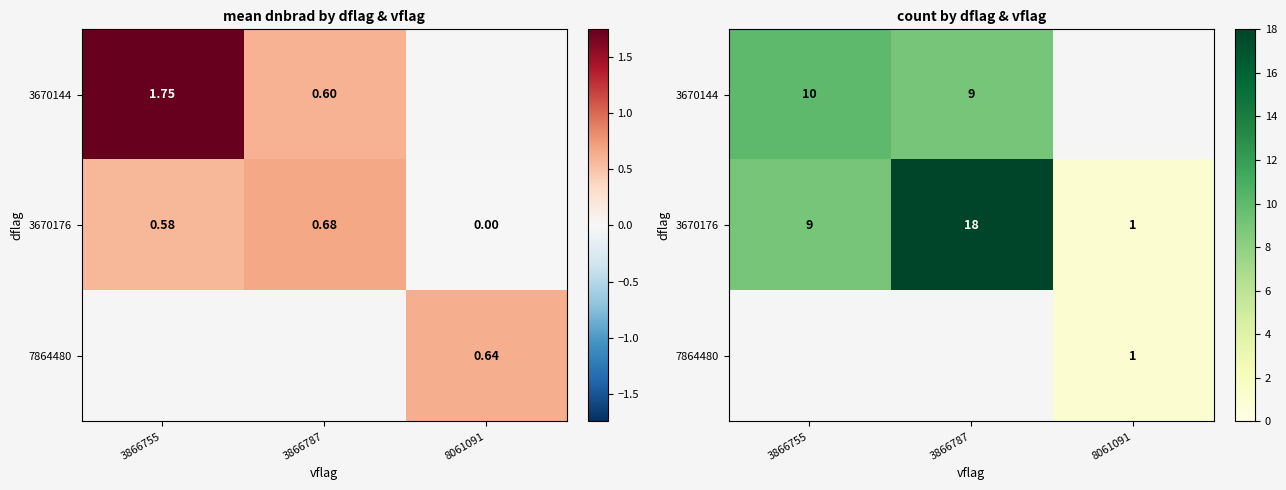

Where is 3670144 nearest to the value 5?

3866787